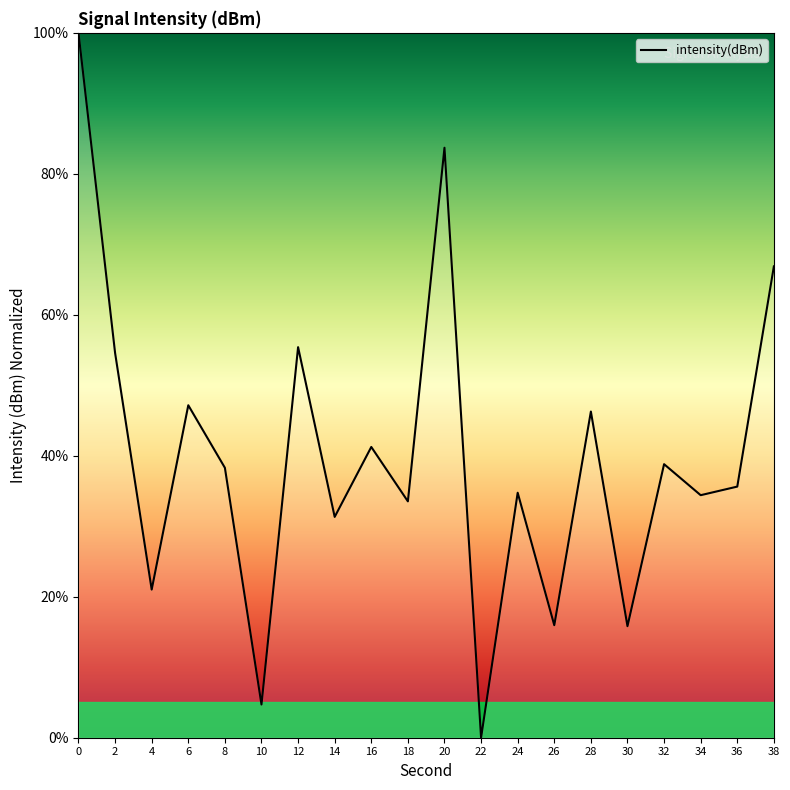

The value at 22 is -39.3. True or false?

False